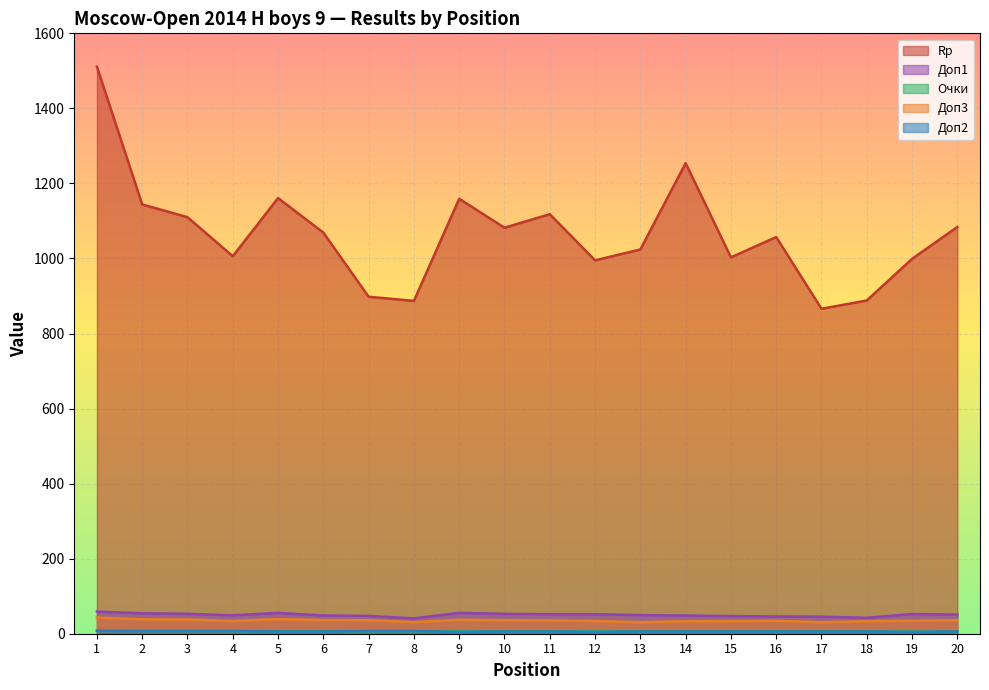

List the series in order of their peak value, lowest first.

Доп2, Очки, Доп3, Доп1, Rp